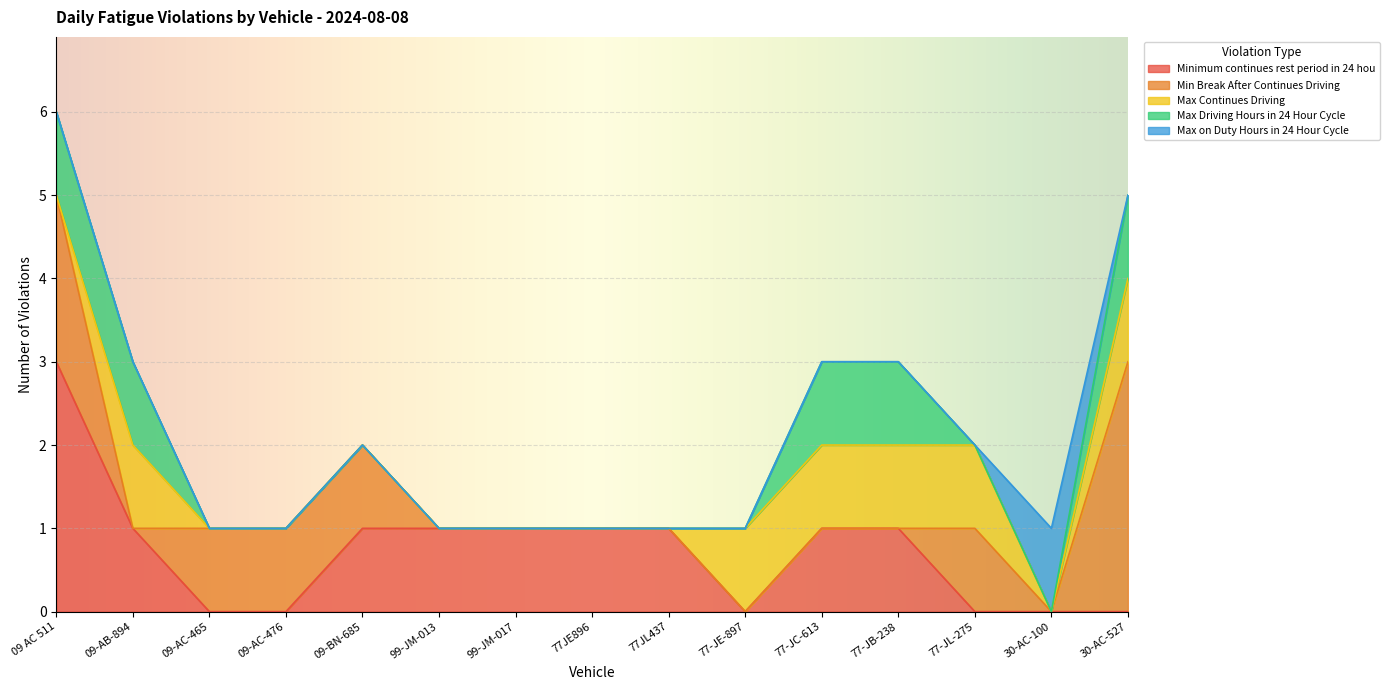

Is it true that Minimum continues rest period in 24 hou equals 1 at 77JL437?

True